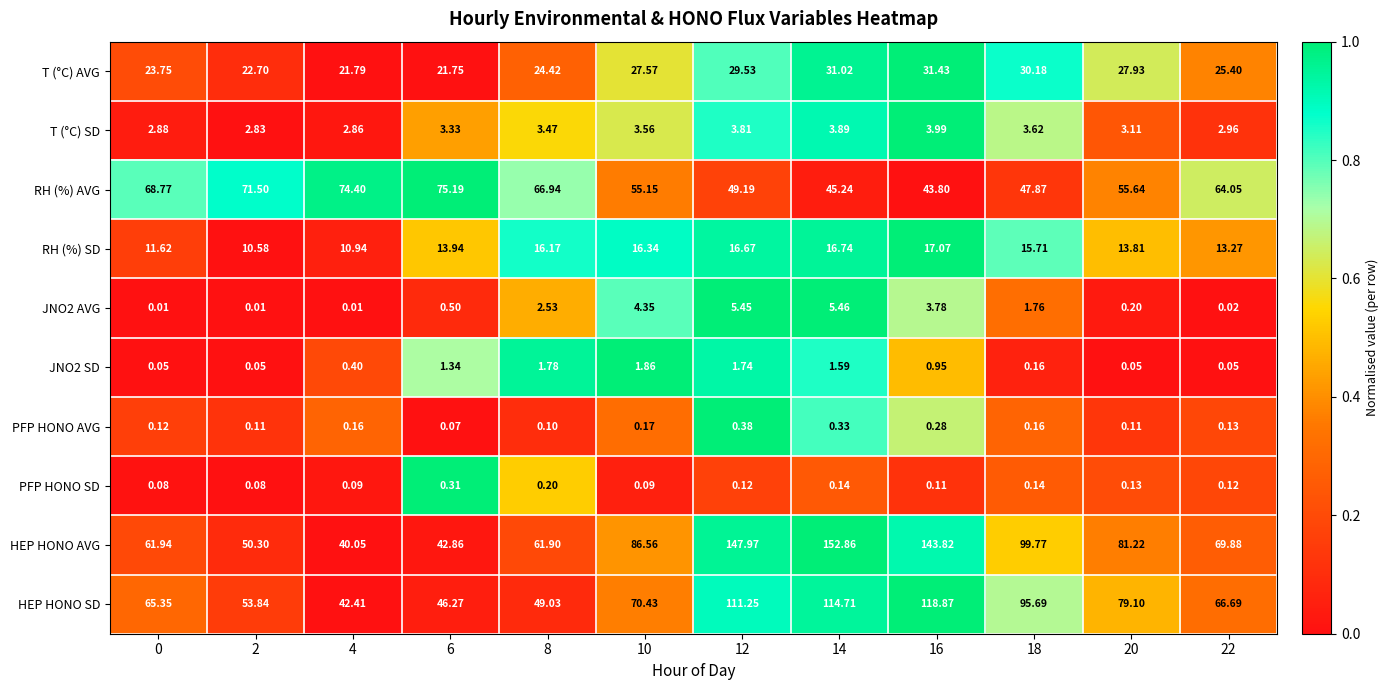

Which series changed the most between 10 and 12?

HEP HONO AVG